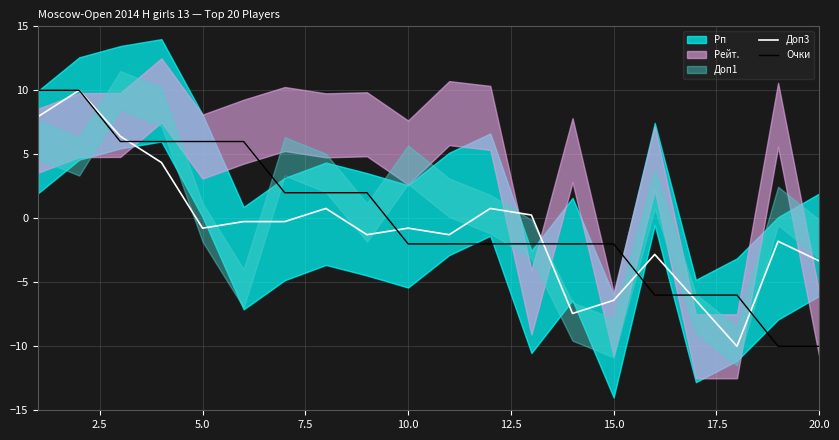

The value of Доп3 at 10.0 is -0.8. True or false?

True